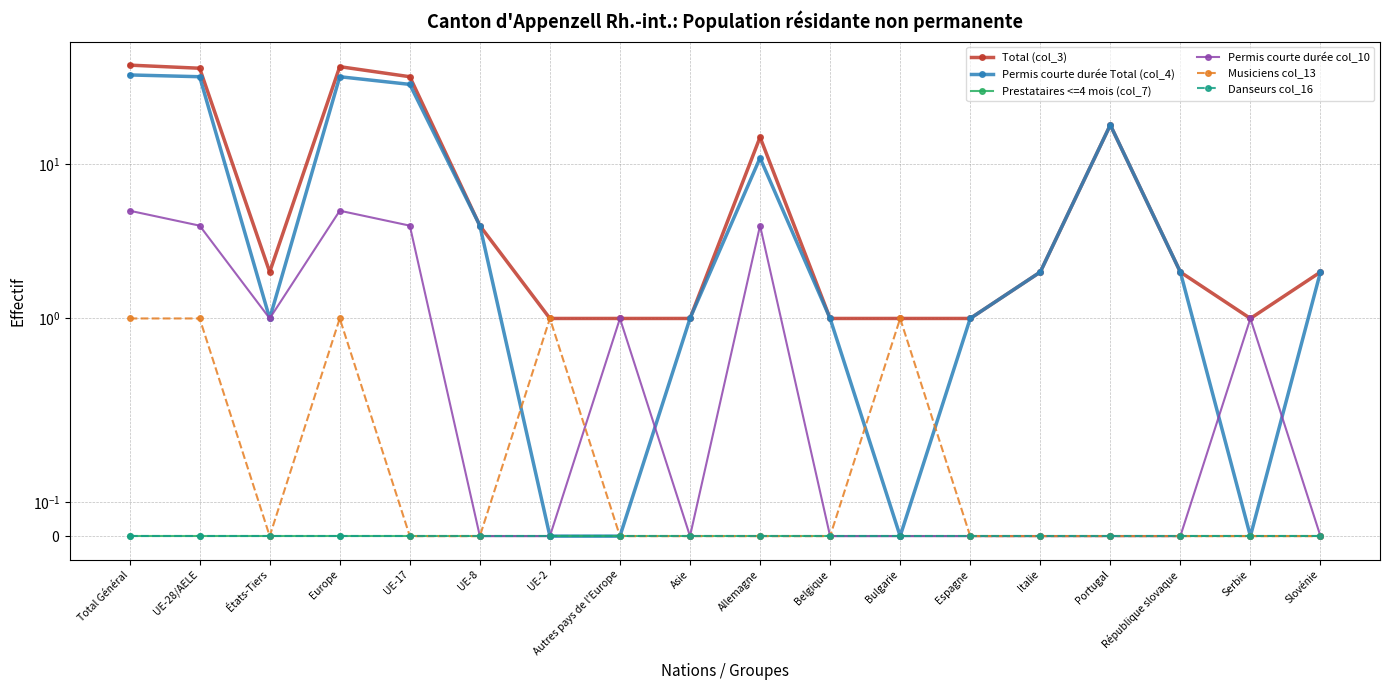

List the labels in order of Permis courte durée col_10 value, smallest first.

UE-8, UE-2, Asie, Belgique, Bulgarie, Espagne, Italie, Portugal, République slovaque, Slovénie, États-Tiers, Autres pays de l'Europe, Serbie, UE-28/AELE, UE-17, Allemagne, Total Général, Europe